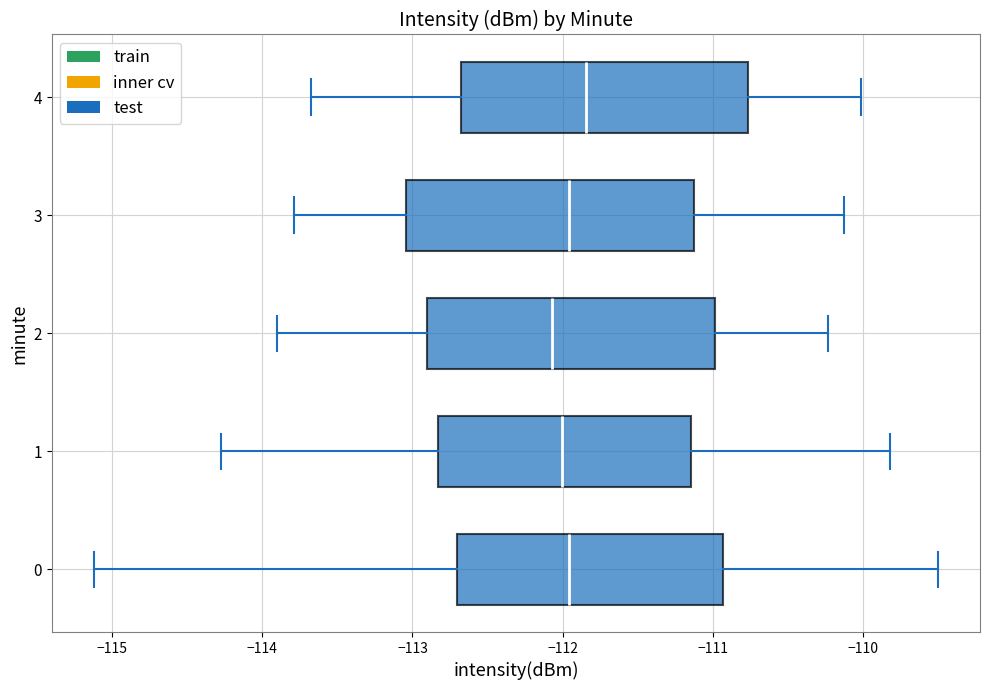

Reading bottom to top, transcribe this box plot: for each box, give where its median line is, the range the box spans, and where its two whiskers end, as read against the x-axis. The values are not printed on the chart, so give them approximately, as read against the axis.

0: median -112.0, box -112.7 to -110.9, whiskers -115.1 to -109.5
1: median -112.0, box -112.8 to -111.1, whiskers -114.3 to -109.8
2: median -112.1, box -112.9 to -111.0, whiskers -113.9 to -110.2
3: median -112.0, box -113.0 to -111.1, whiskers -113.8 to -110.1
4: median -111.8, box -112.7 to -110.8, whiskers -113.7 to -110.0